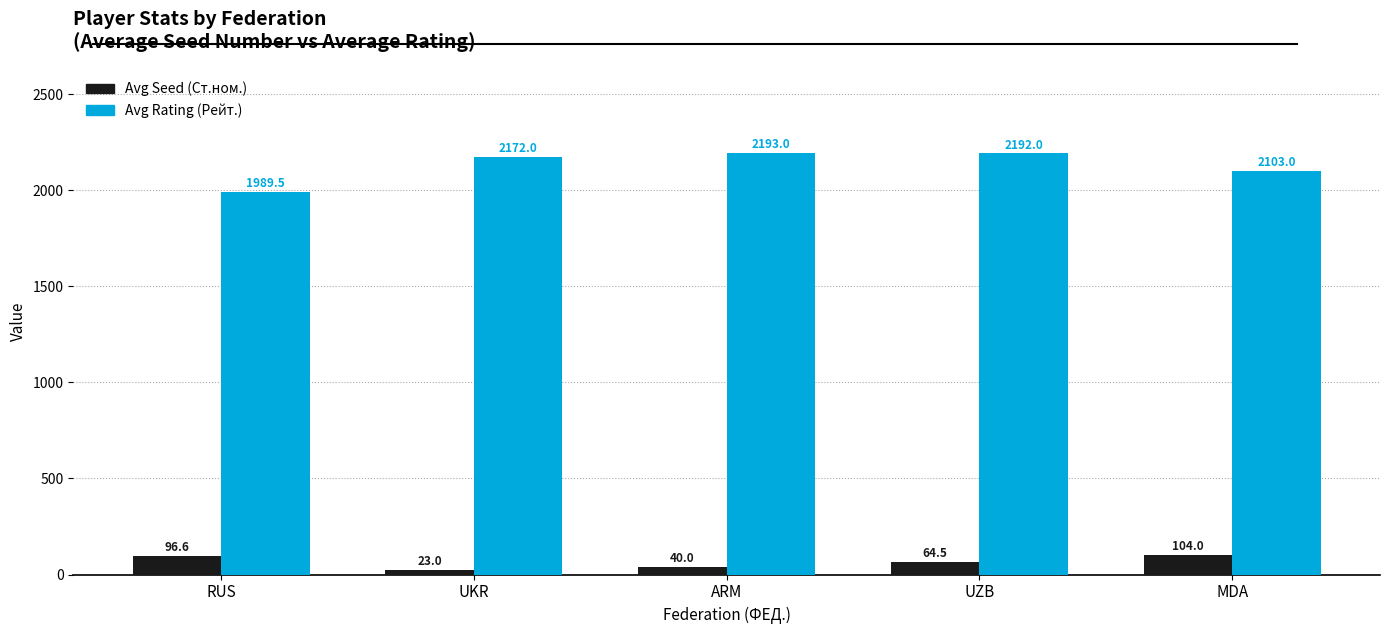

Rank the categories by Avg Seed (Ст.ном.) value from lowest to highest.

UKR, ARM, UZB, RUS, MDA